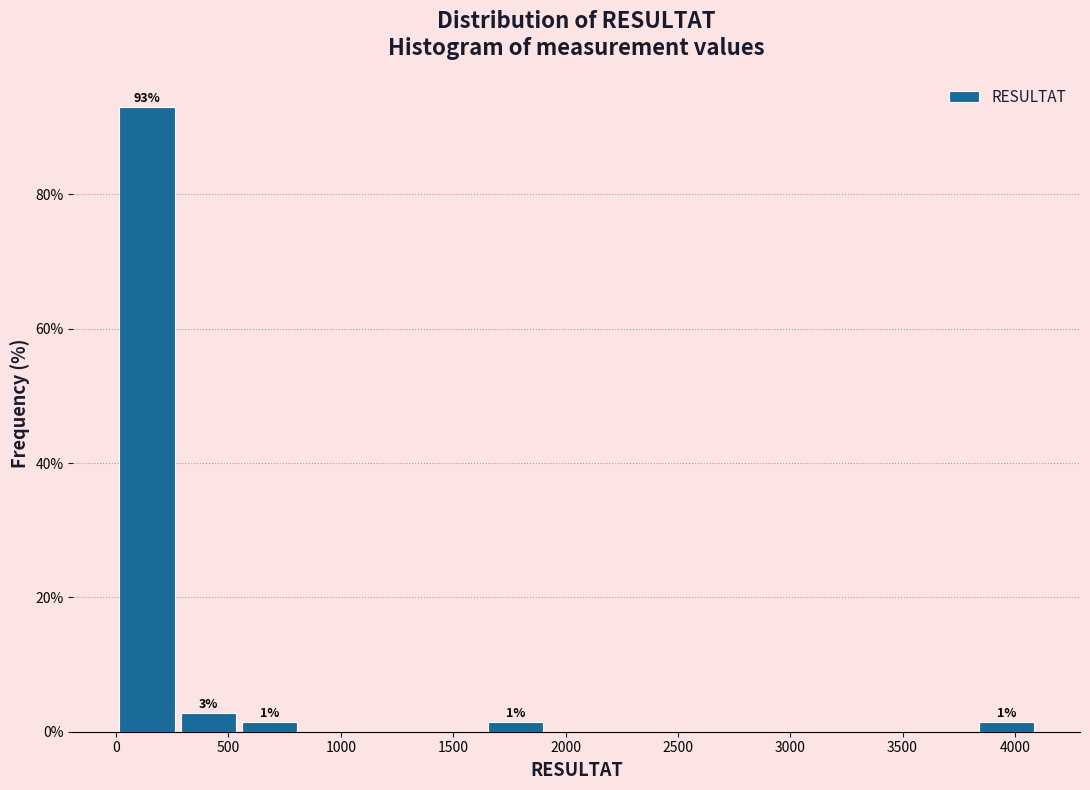

Over which range of the x-axis is the bar tallest?

0 to 250